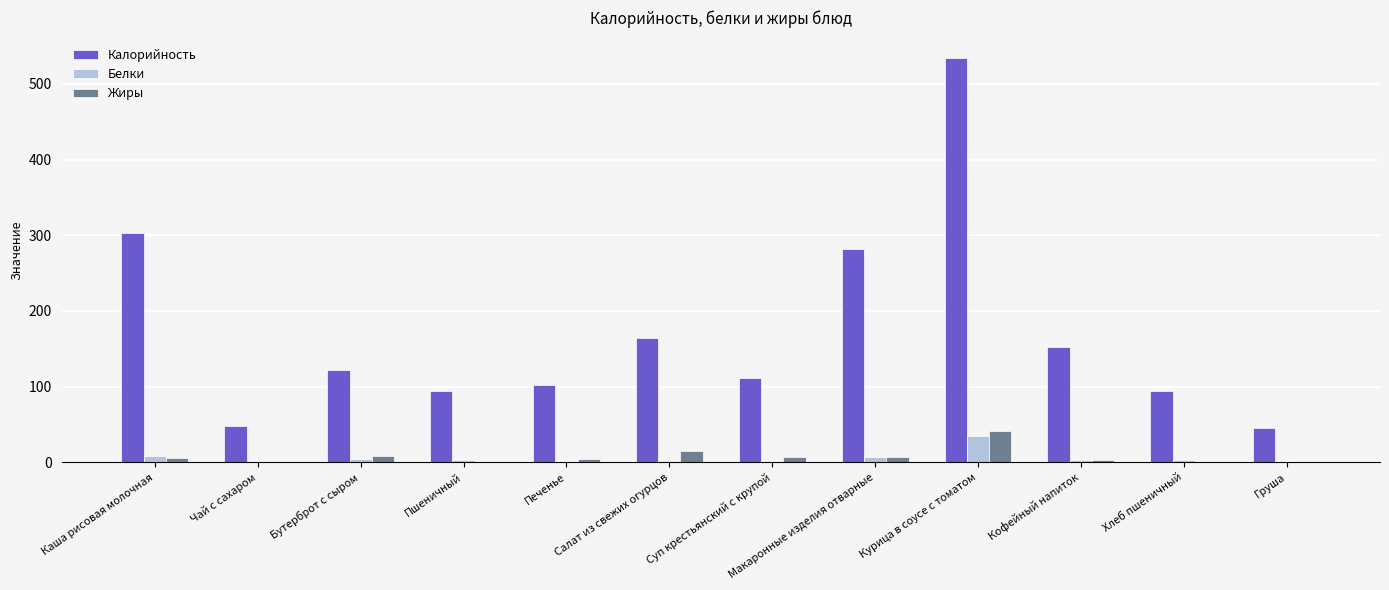

How many values in the Белки series exceed 3?

6